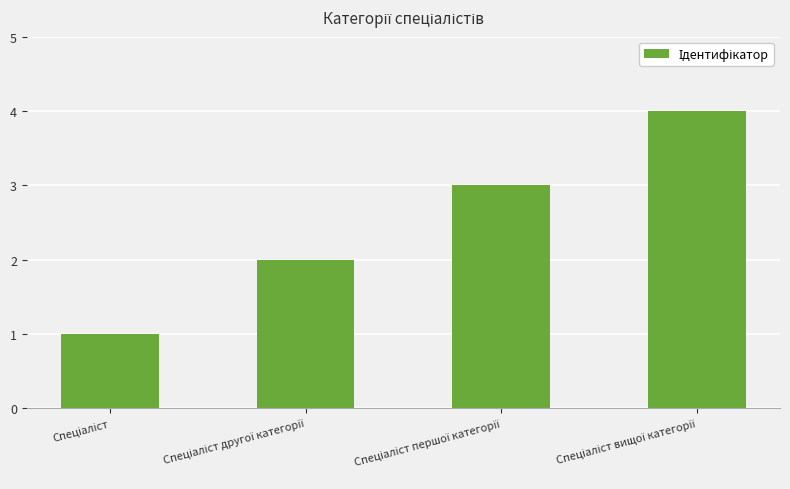

What is the sum of all values?

10